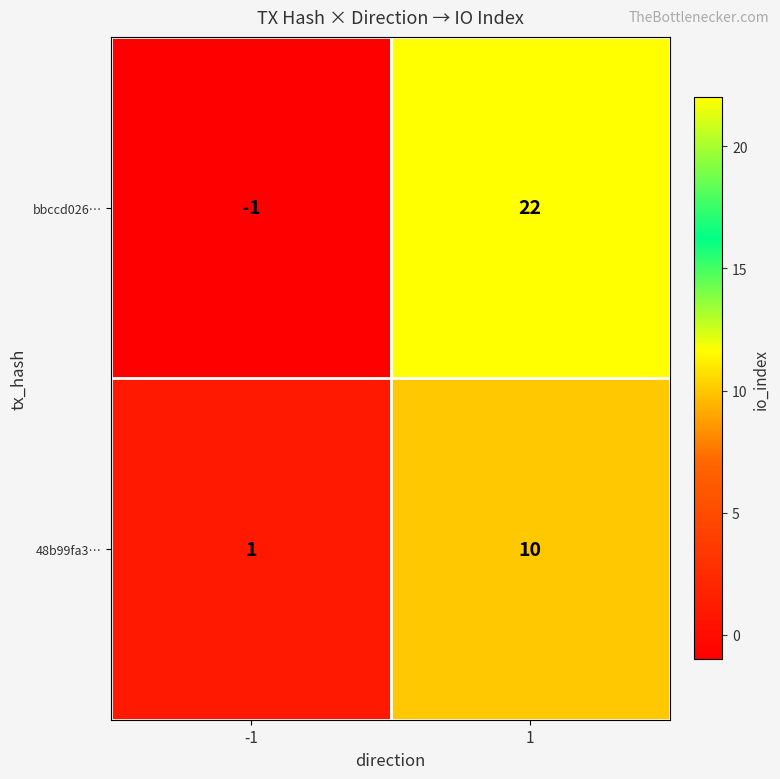

At -1, list the series in order from largest to smallest.

48b99fa3…, bbccd026…